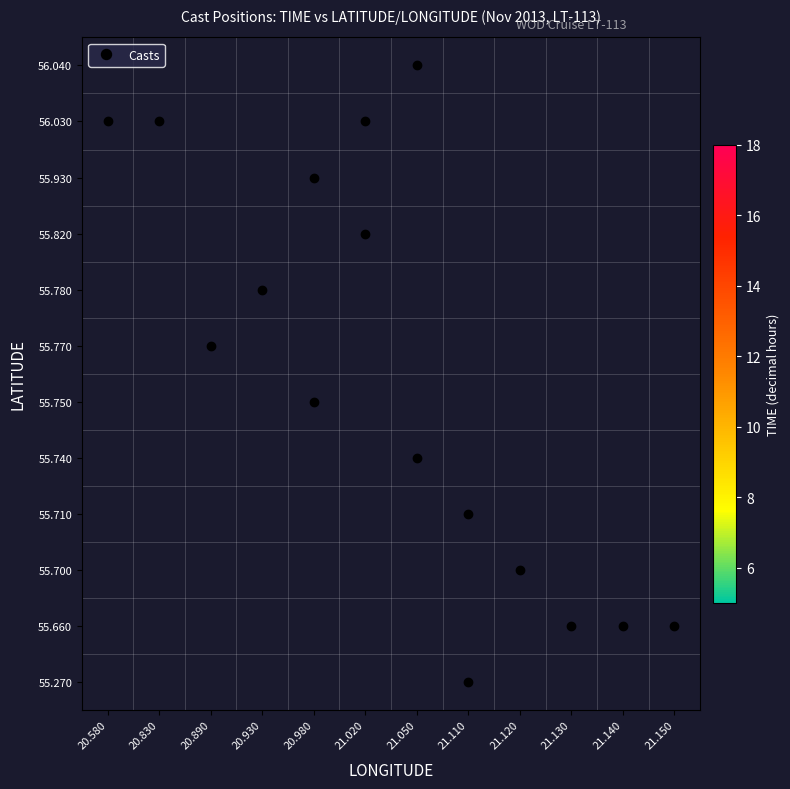

How many data points does each series have?

12